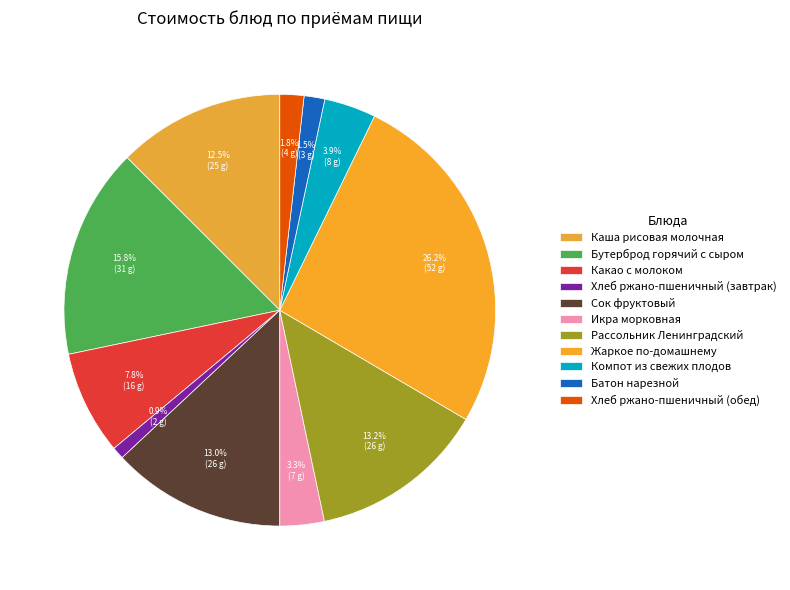

How many segments does this pie chart have?

11